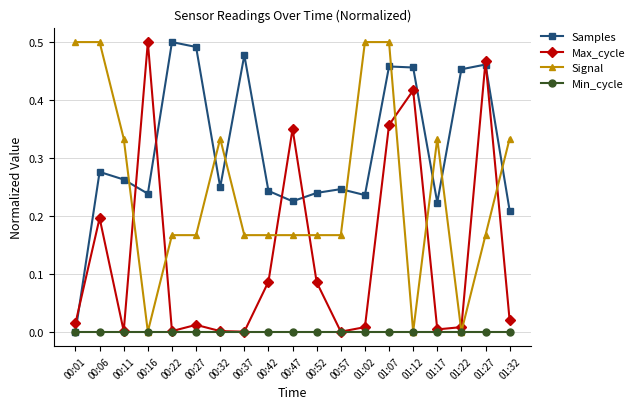

Where is the first local maximum for Max_cycle?

00:06